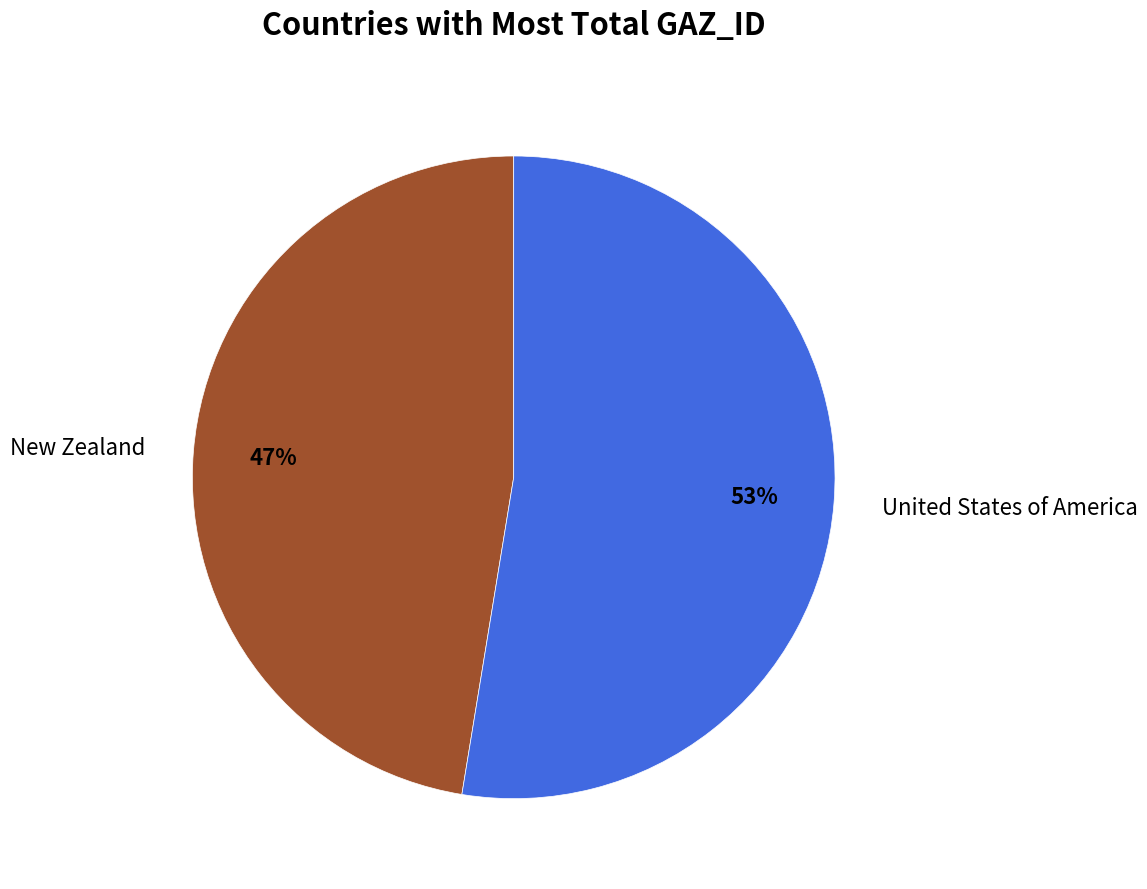

What is the ratio of the value at United States of America to the value at New Zealand?

1.1